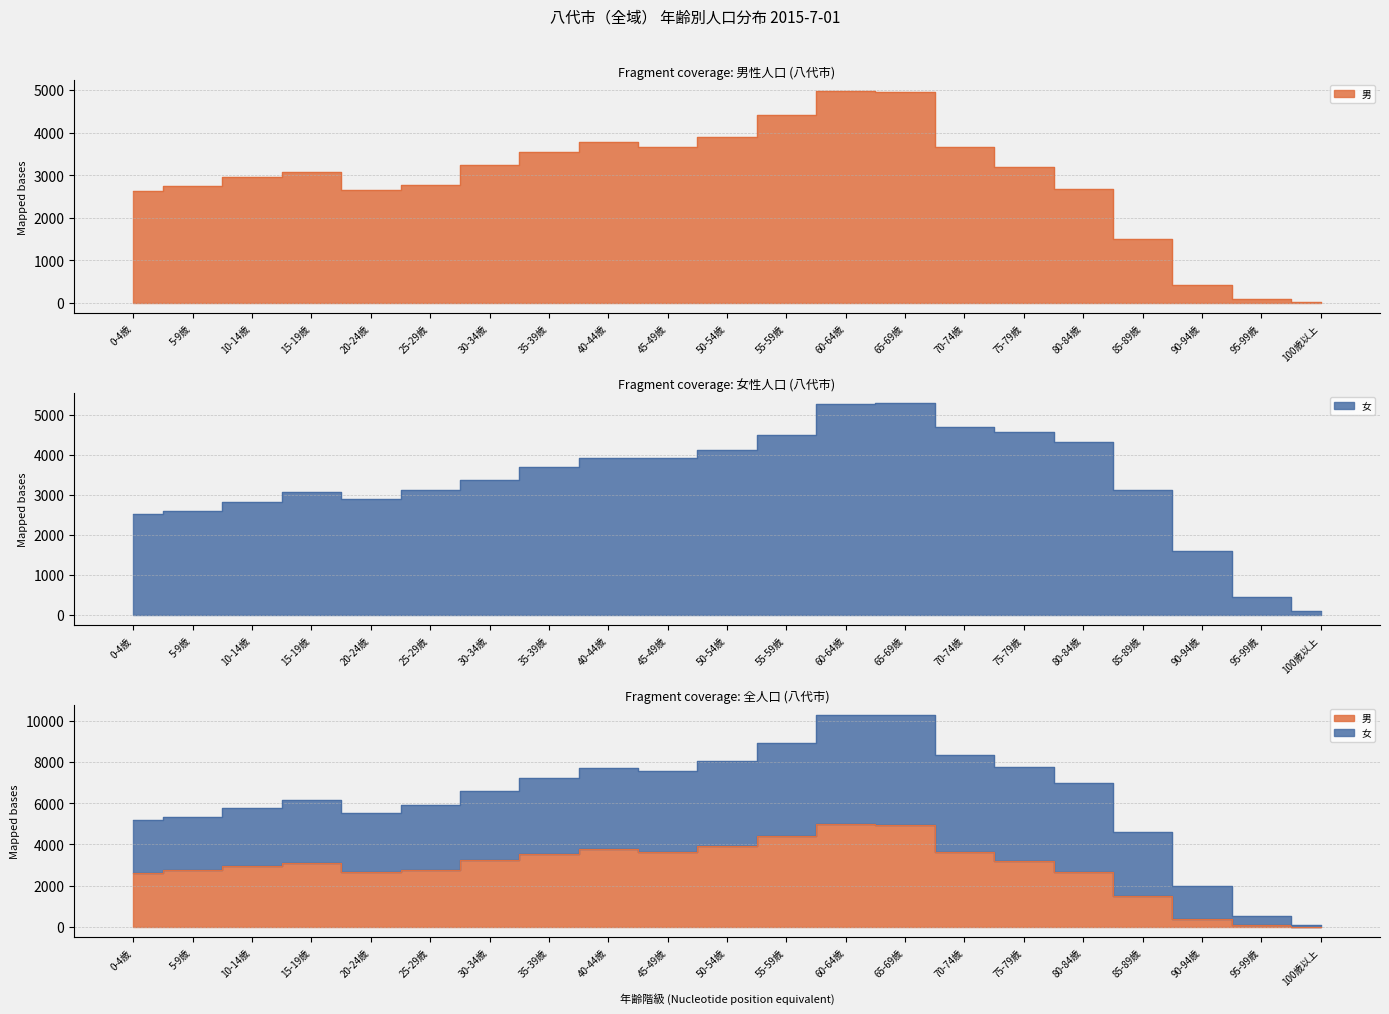

Which series ends up on top after the final intersection of 男 and 女?

女